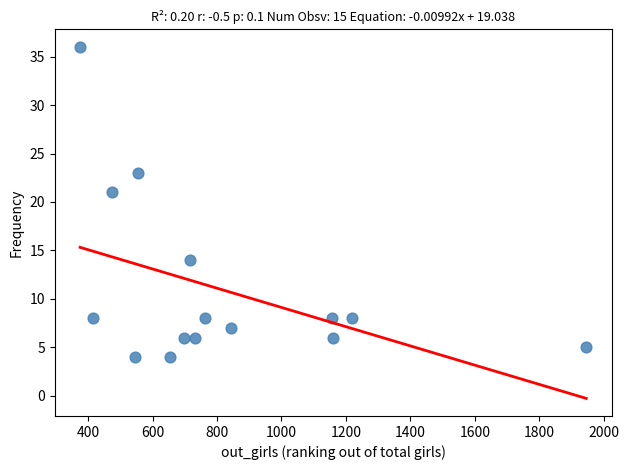

What is the range of X values (max minus min)?

1571